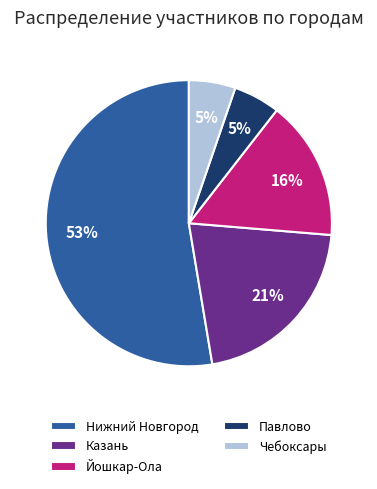

To the nearest percent, what is the difference between the Нижний Новгород and Йошкар-Ола slice percentages?

37%